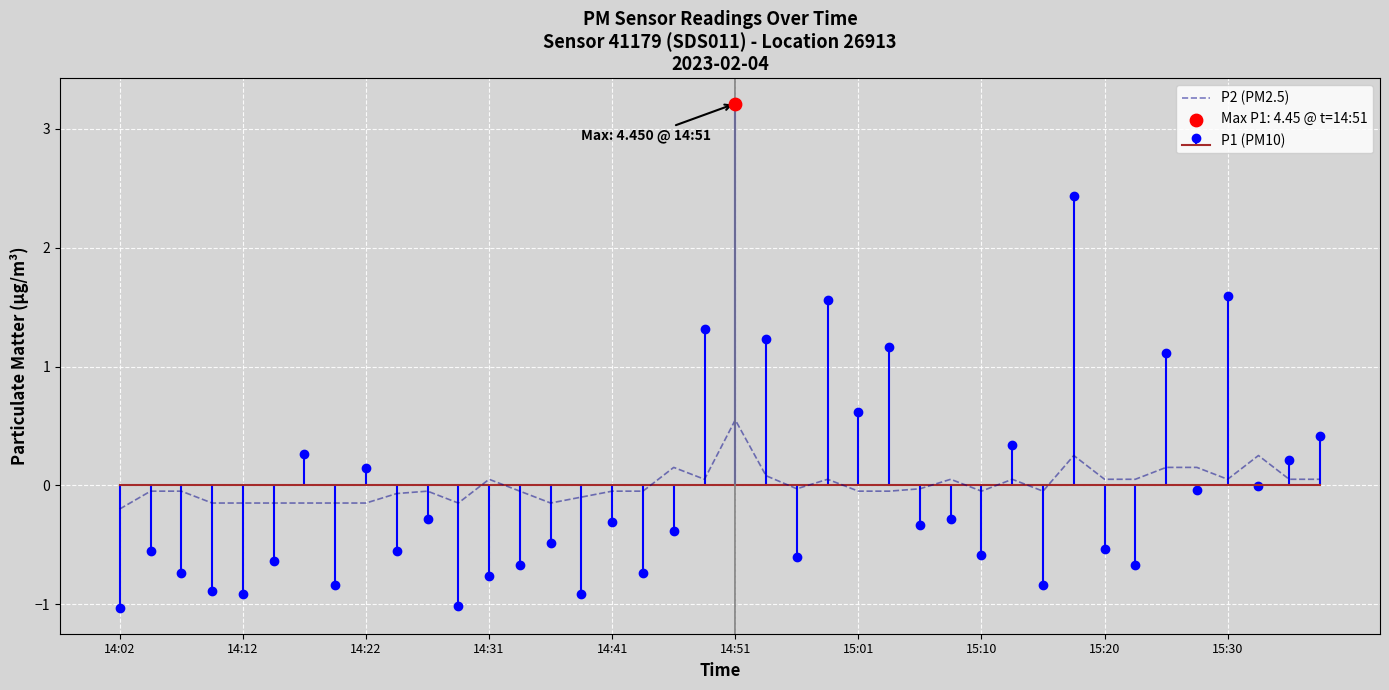

At which label does P2 (PM2.5) reach its peak?

14:51